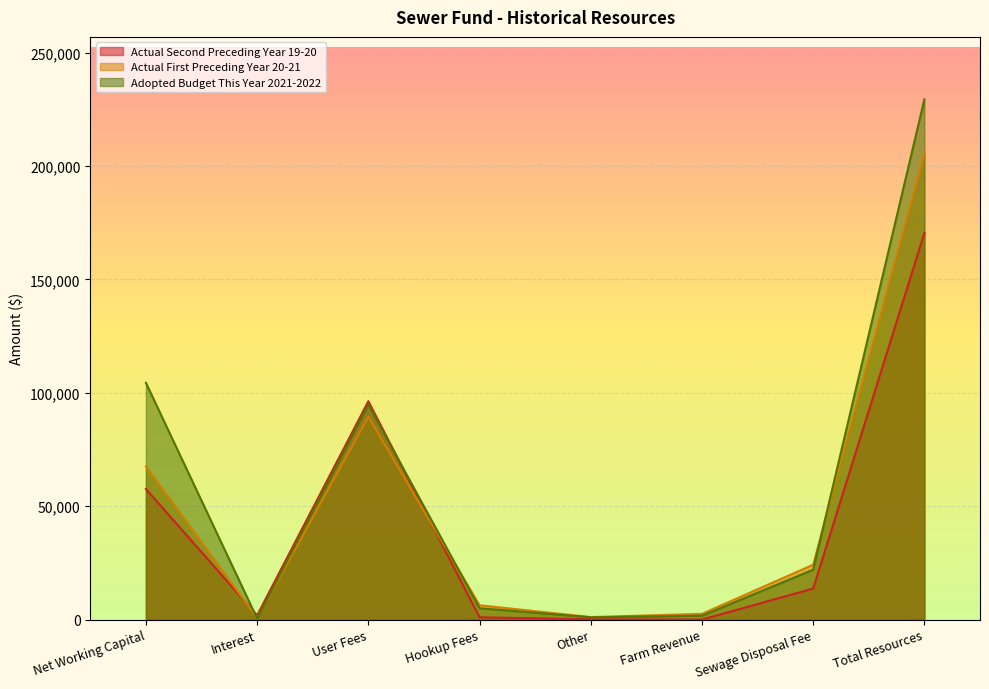

What is the difference between the highest and lowest values at Hookup Fees?

5312